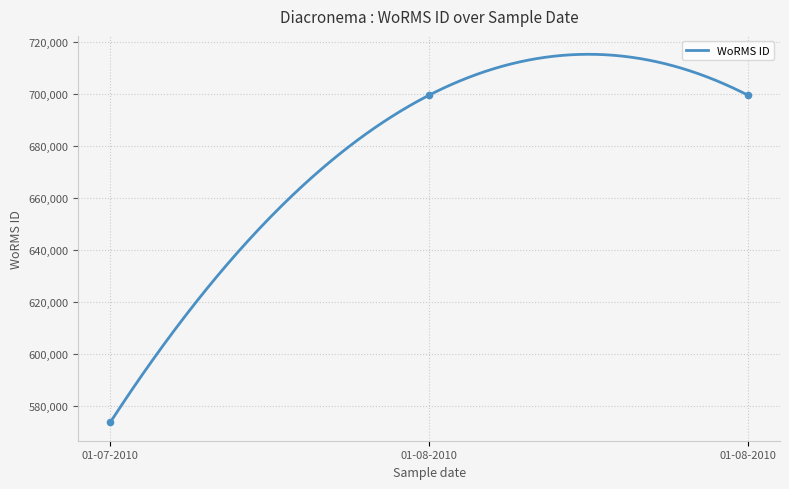

Which has a higher value, 01-08-2010 or 01-08-2010?

01-08-2010